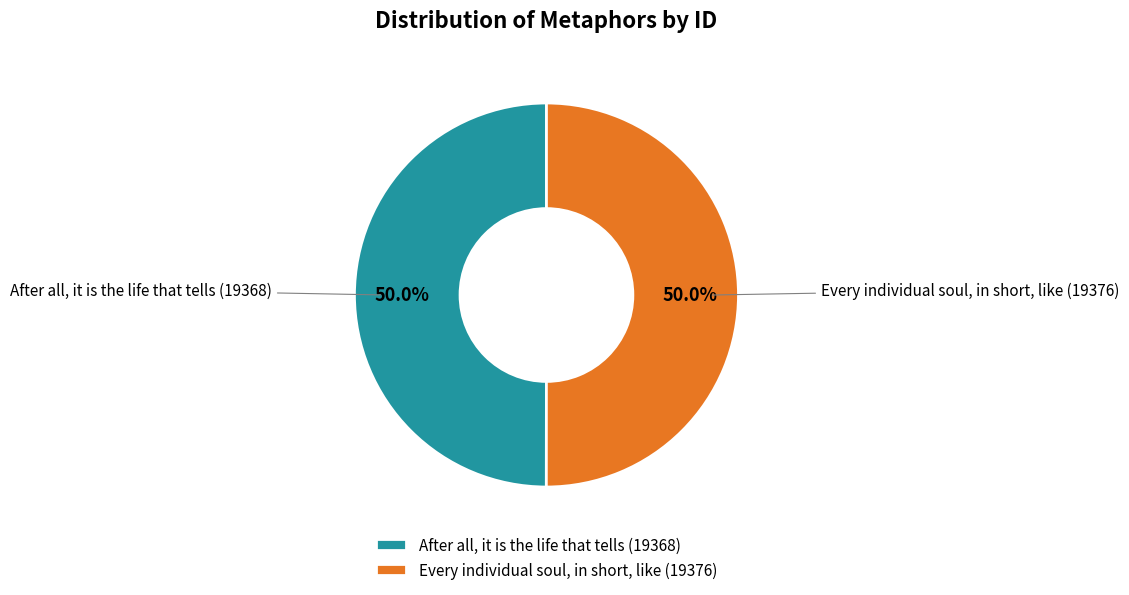

What percentage is NOT represented by Every individual soul, in short, like?

50.0%